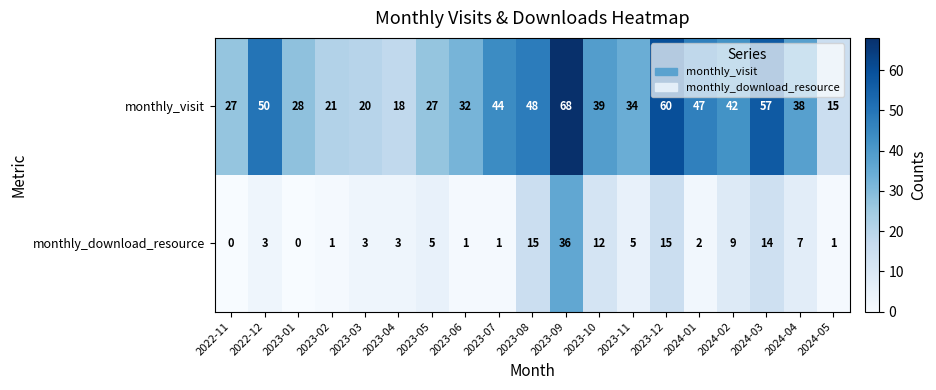

Which series has the largest range (max minus min)?

monthly_visit